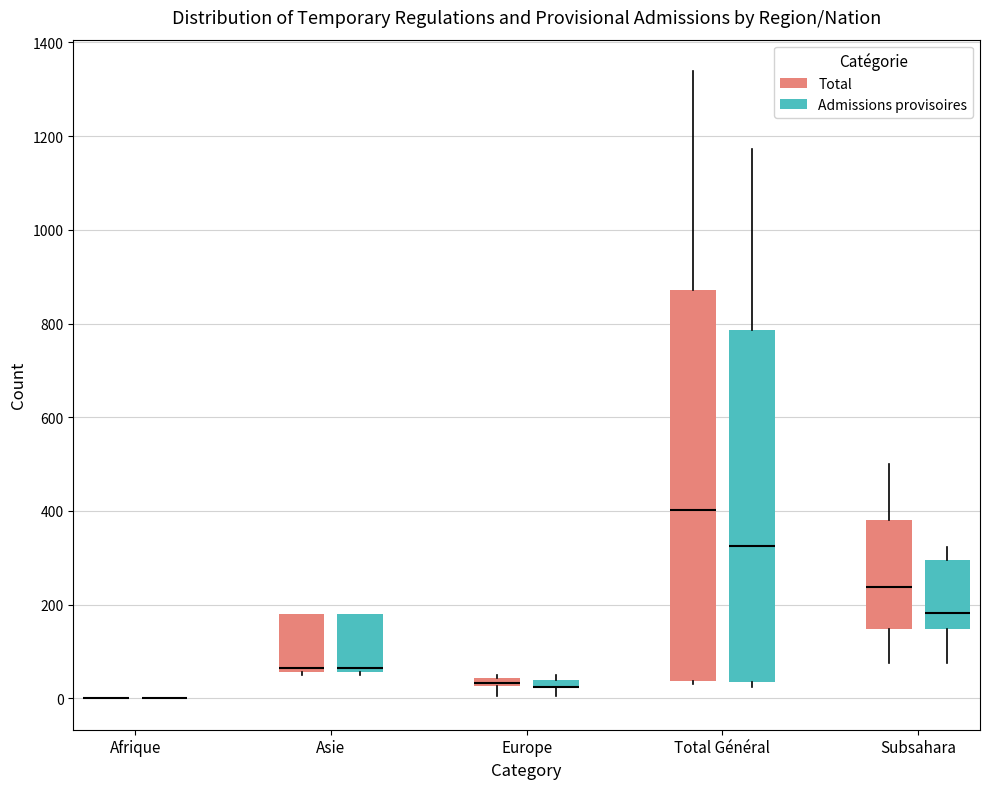

Which box is the tallest, from its lower edge to its upper edge?

Total Général (Total)